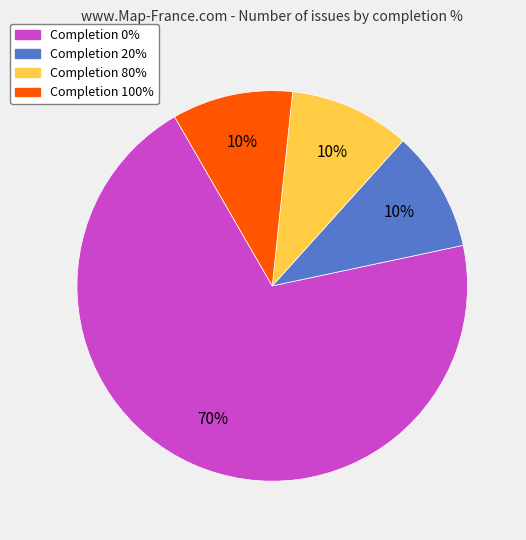

Is there any slice that represents more than half of the pie?

Yes